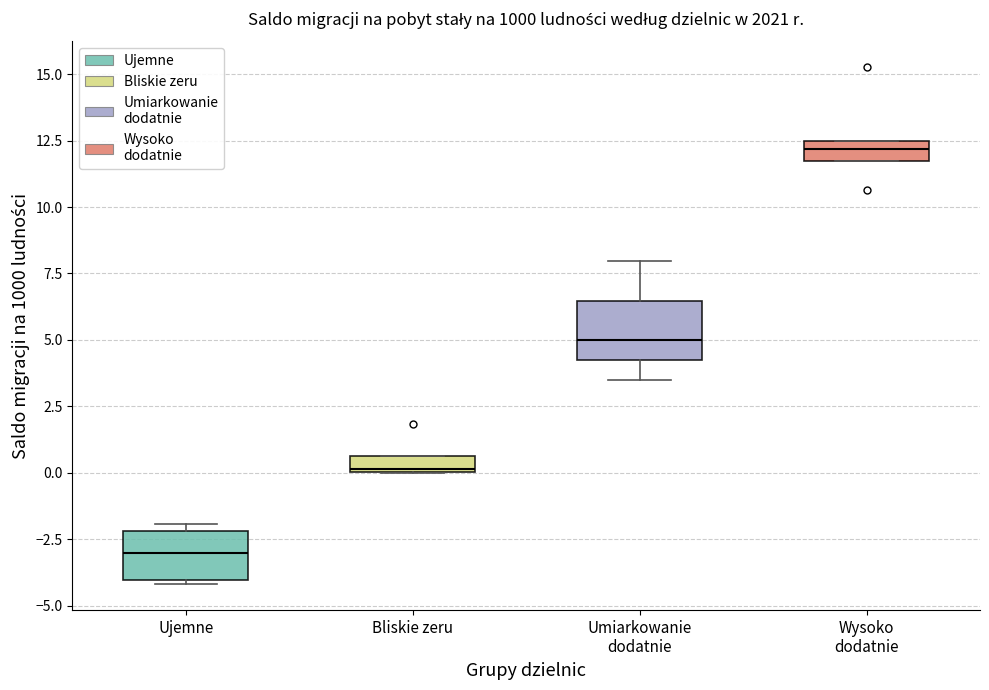

Which box has the lowest median line?

Ujemne